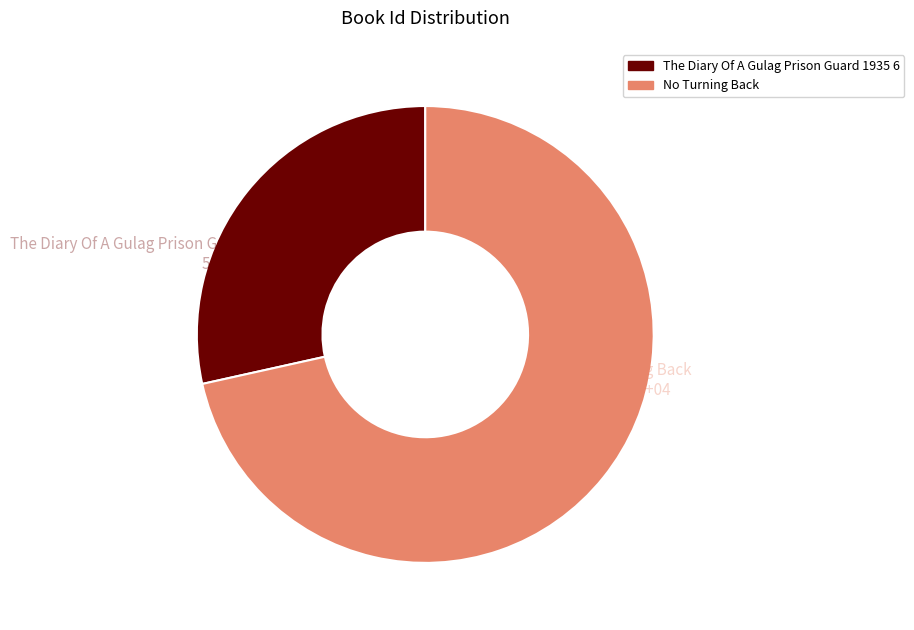

Which slice represents more than half of the pie?

No Turning Back